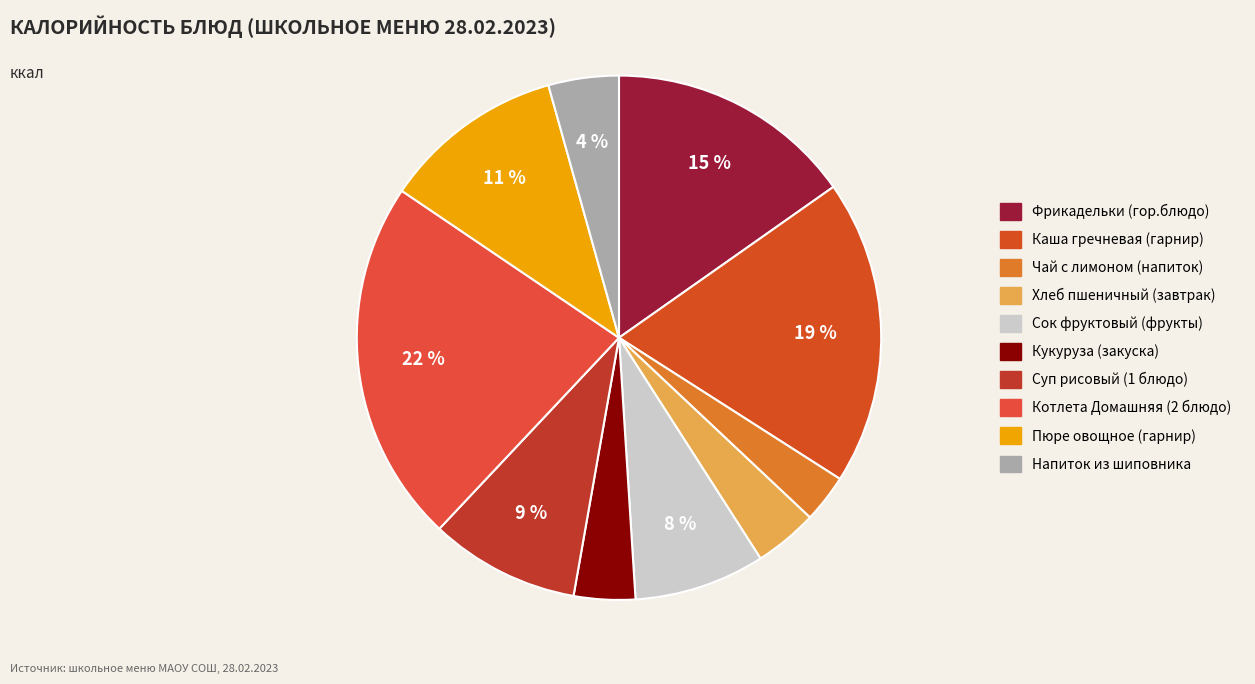

To the nearest percent, what portion does Каша гречневая (гарнир) represent?

19%